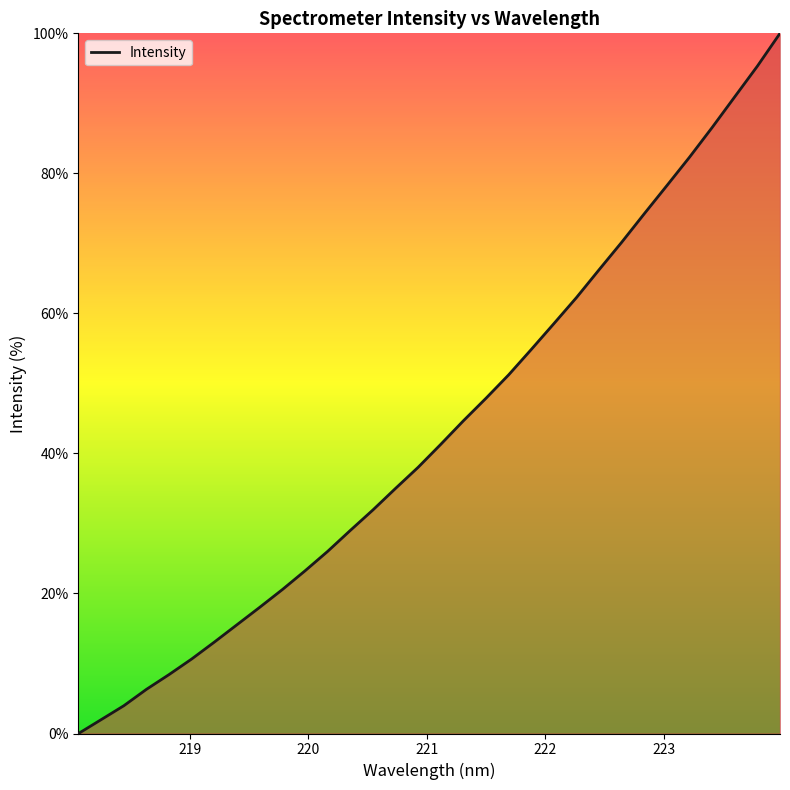

What is the difference between the maximum and minimum values?

100.0